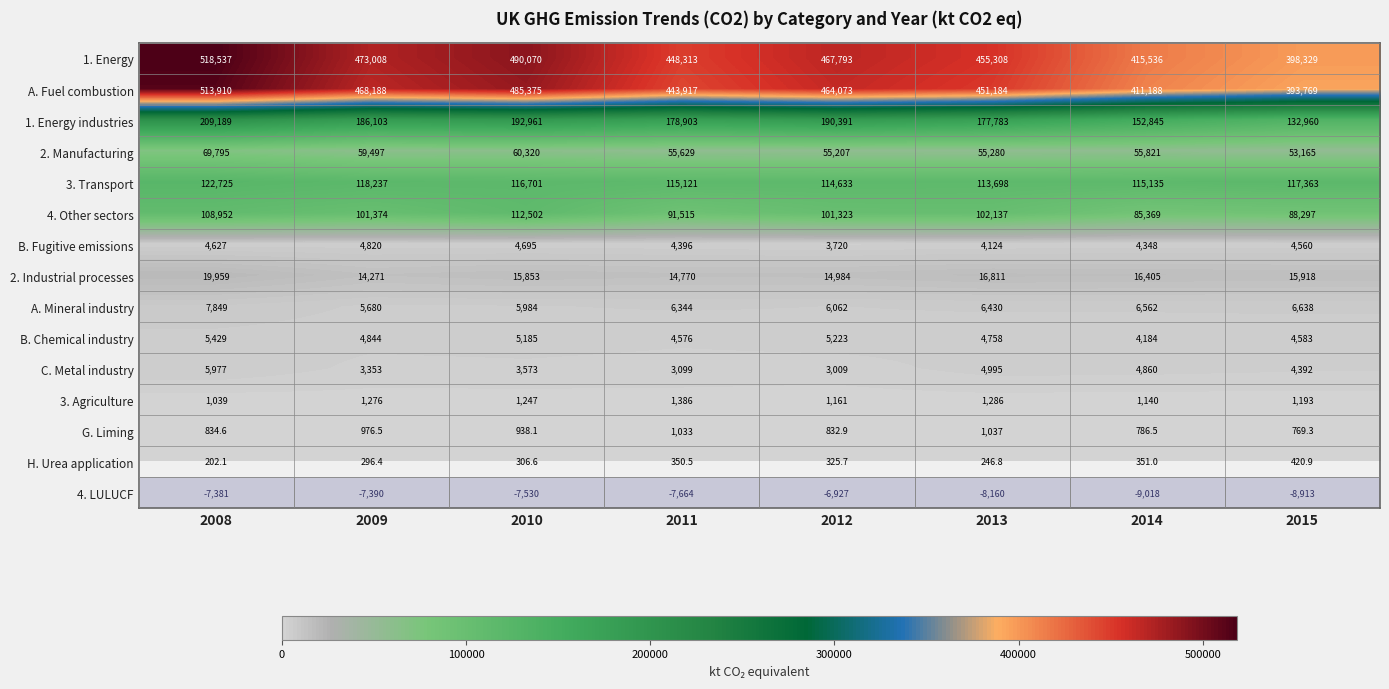

Is the value of C. Metal industry at 2013 greater than the value of G. Liming at 2008?

Yes